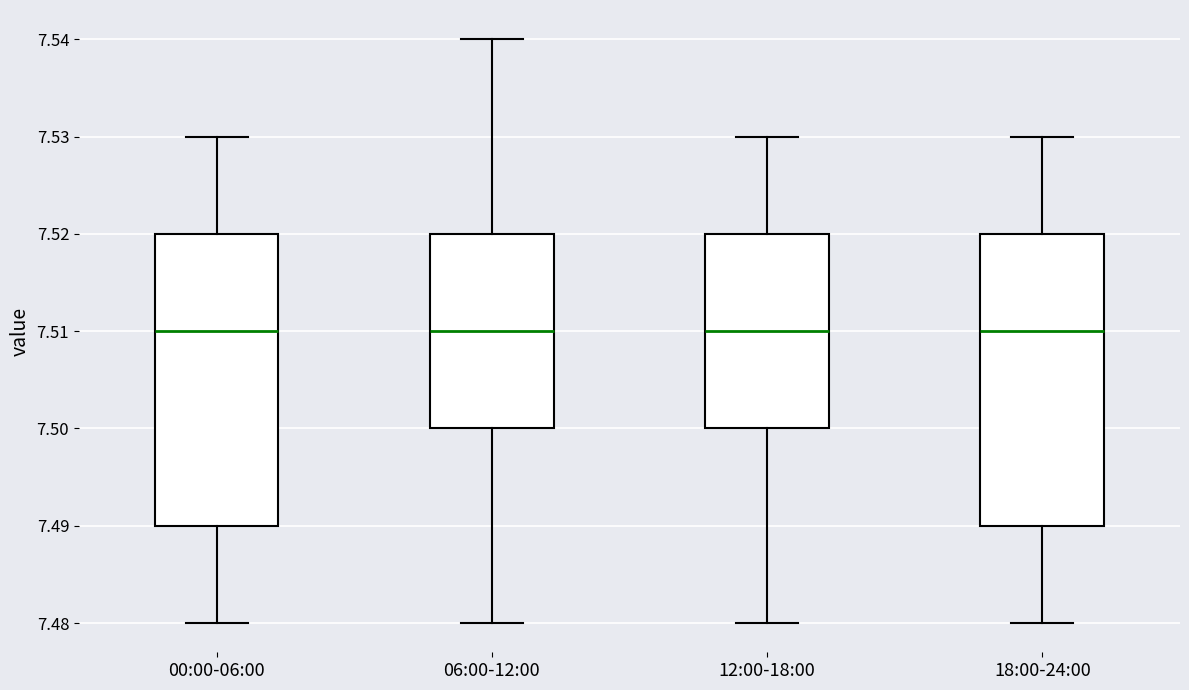

Where does the lower whisker of the box for 18:00-24:00 end on the y-axis? The values are not printed on the chart, so give them approximately, as read against the axis.

7.48